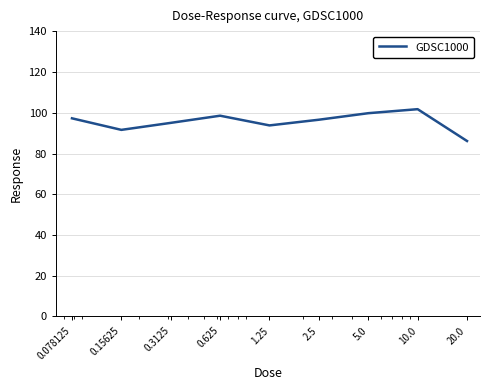

What is the smallest value displayed?

86.1